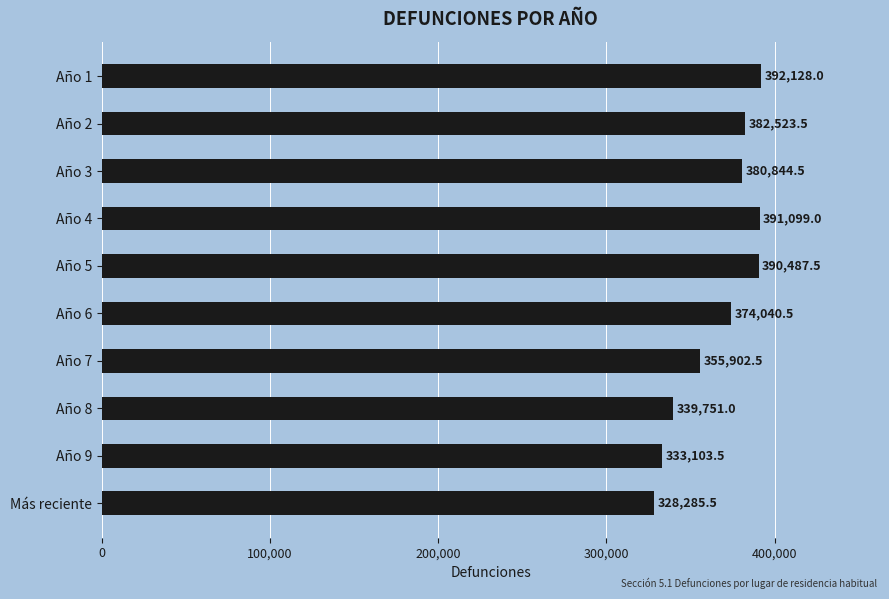

List the labels in order of value, largest first.

Año 1, Año 4, Año 5, Año 2, Año 3, Año 6, Año 7, Año 8, Año 9, Más reciente